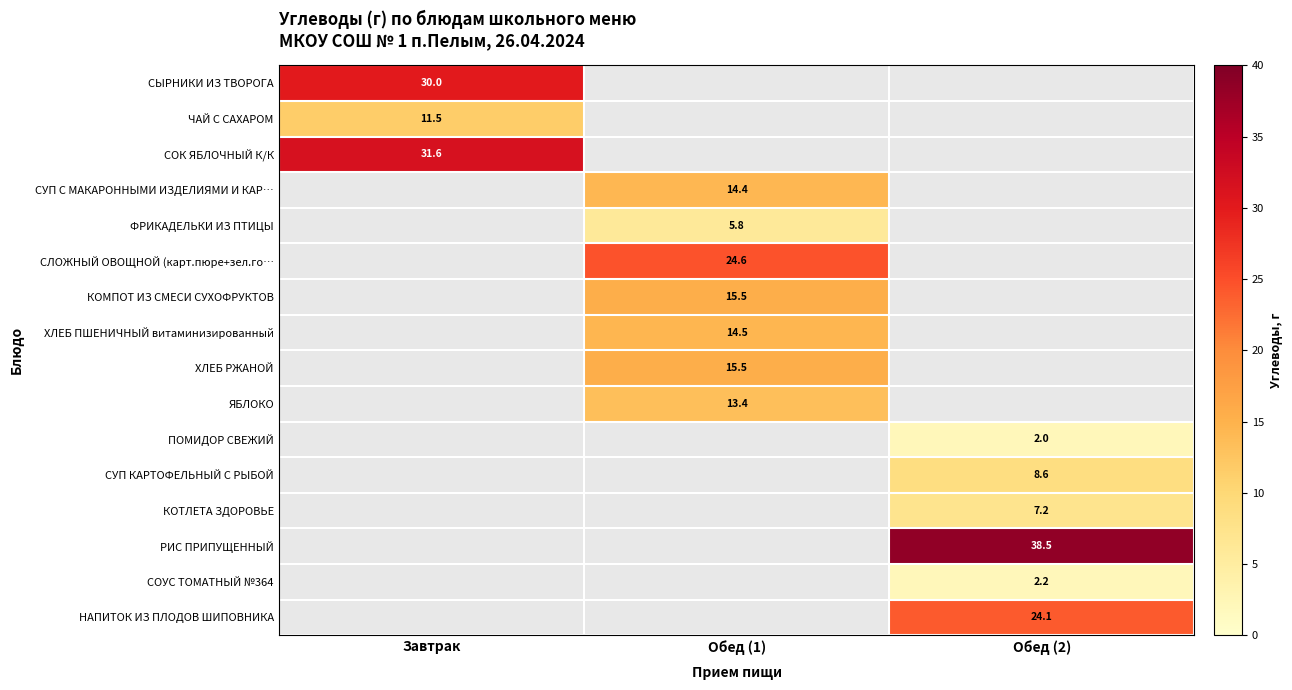

At how many categories does at least one series exceed 35?

1